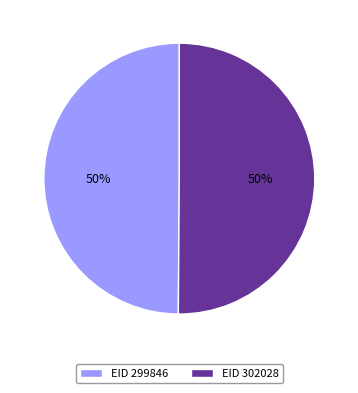

Approximately how many times larger is the value at EID 302028 compared to EID 299846?

1.0